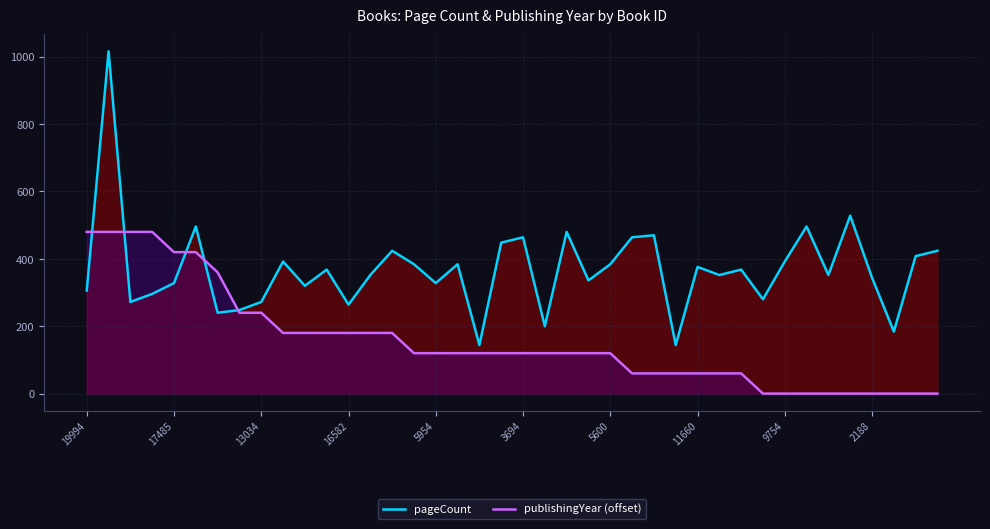

How many publishingYear (offset) values are between 60 and 180?

22